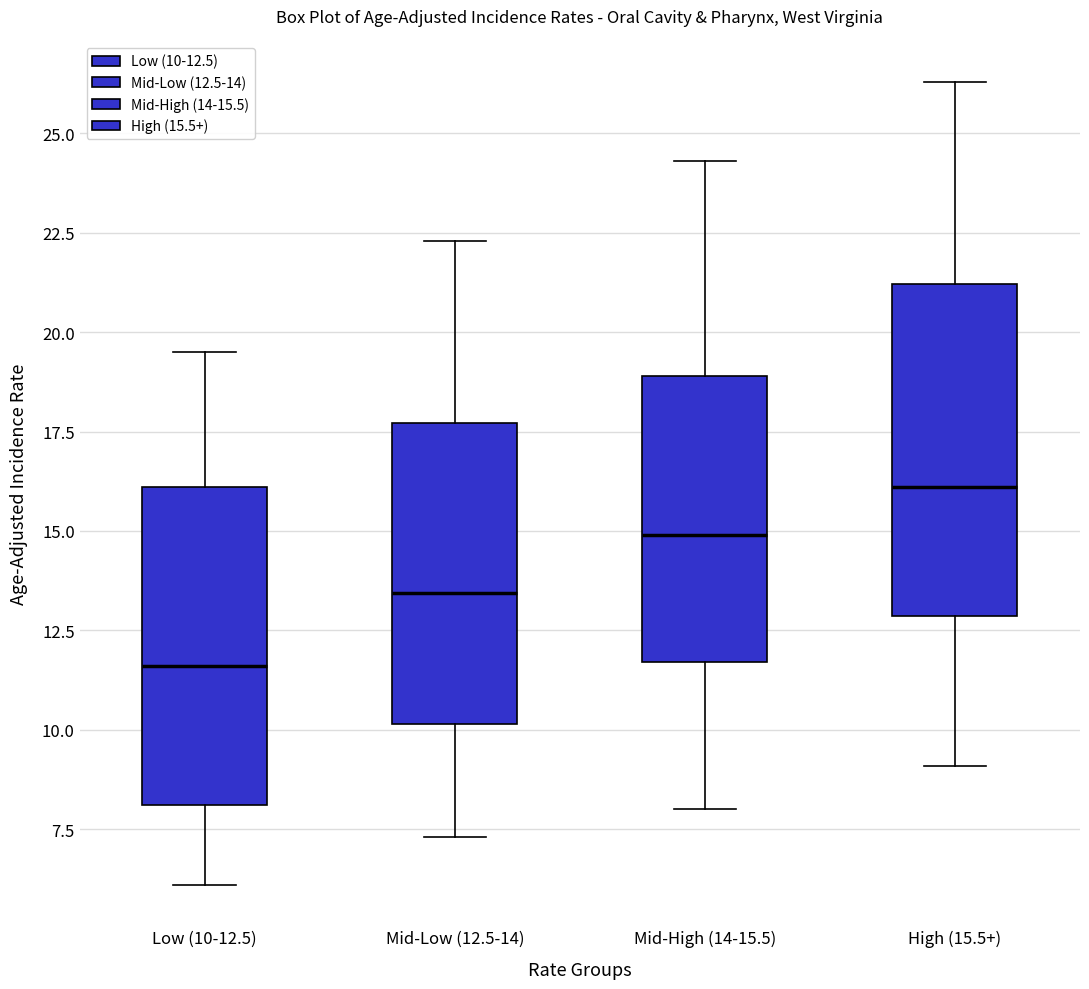

Which box has the lowest median line?

Low (10-12.5)